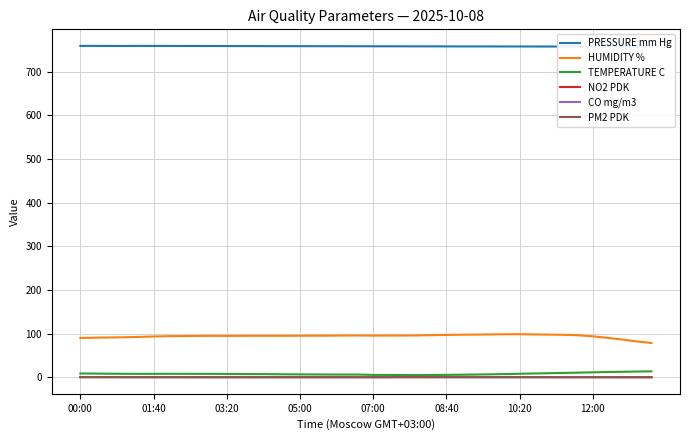

Reading left to right, extract all data points from this chart.

PRESSURE mm Hg: 759.4	759.5	759.4	759.3	759.5	759.4	759.4	759.3	759.3	759.2	759.1	759.1	759.0	759.0	758.9	758.9	758.8	758.8	758.7	758.7	758.6	758.6	758.5	758.5	758.4	758.3	758.3	758.3	758.3	758.2	758.2	758.1	758.0	758.0	758.0	757.9	757.8	757.7	757.6	757.4
HUMIDITY %: 90.0	90.6	91.1	91.6	92.5	93.4	94.1	94.3	94.8	94.9	94.8	94.9	95.0	95.0	95.0	95.1	95.2	95.3	95.6	95.7	95.4	95.5	95.5	95.8	96.4	97.0	97.4	97.8	98.2	98.5	98.6	98.2	97.7	97.3	96.2	93.8	90.2	86.5	82.1	78.6
TEMPERATURE C: 8.6	8.4	8.1	7.9	7.8	7.8	7.9	7.8	7.8	7.8	7.6	7.4	7.3	7.0	6.8	6.5	6.4	6.2	6.1	6.1	5.4	5.3	5.1	5.0	5.1	5.4	5.8	6.2	6.7	7.3	8.0	8.6	9.2	9.9	10.6	11.3	12.0	12.5	13.1	13.4
NO2 PDK: 0.3	0.3	0.3	0.3	0.3	0.3	0.3	0.3	0.3	0.3	0.2	0.3	0.3	0.2	0.2	0.2	0.2	0.2	0.2	0.2	0.2	0.2	0.2	0.2	0.2	0.3	0.3	0.3	0.3	0.3	0.4	0.4	0.4	0.4	0.4	0.4	0.4	0.3	0.2	0.2
CO mg/m3: 0.6	0.5	0.5	0.4	0.4	0.3	0.3	0.3	0.3	0.3	0.3	0.3	0.3	0.3	0.3	0.3	0.3	0.3	0.3	0.3	0.3	0.4	1.1	1.2	0.8	0.7	0.5	0.5	0.3	0.3	0.3	0.3	0.3	0.3	0.3	0.2	0.2	0.2	0.2	0.2
PM2 PDK: 0.1	0.1	0.1	0.1	0.1	0.1	0.1	0.1	0.1	0.1	0.1	0.1	0.1	0.1	0.1	0.1	0.1	0.1	0.1	0.1	0.1	0.1	0.1	0.1	0.1	0.1	0.1	0.1	0.1	0.1	0.1	0.1	0.1	0.0	0.0	0.0	0.0	0.0	0.0	0.0